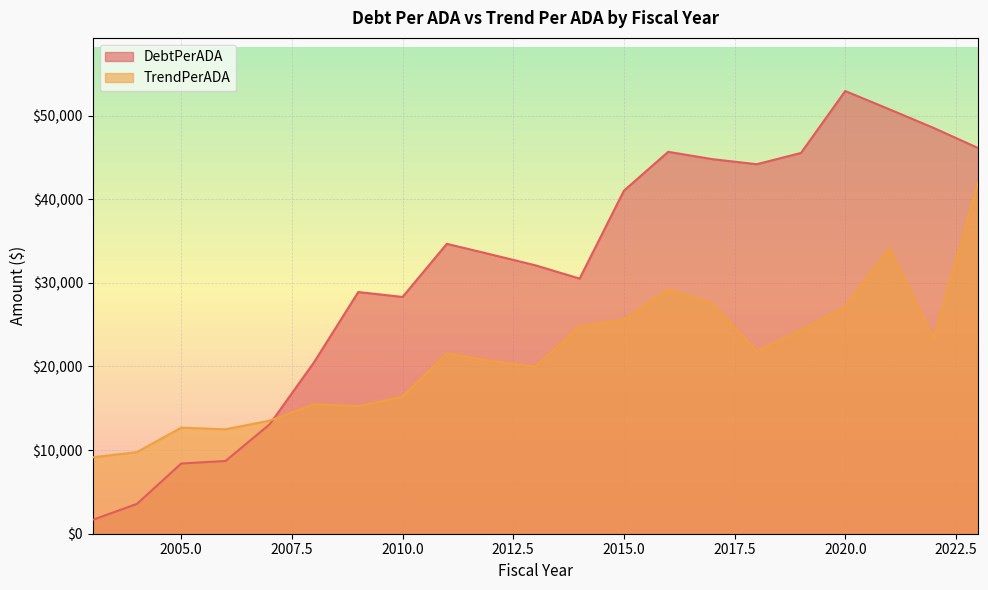

Count the number of categories in the chart.

21